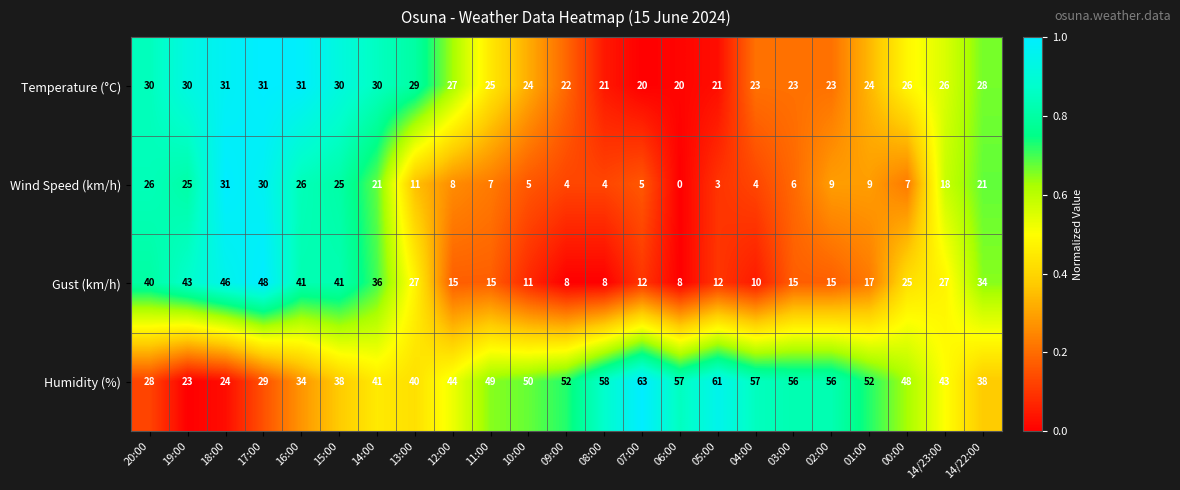

Which label corresponds to the largest value in the chart?

07:00